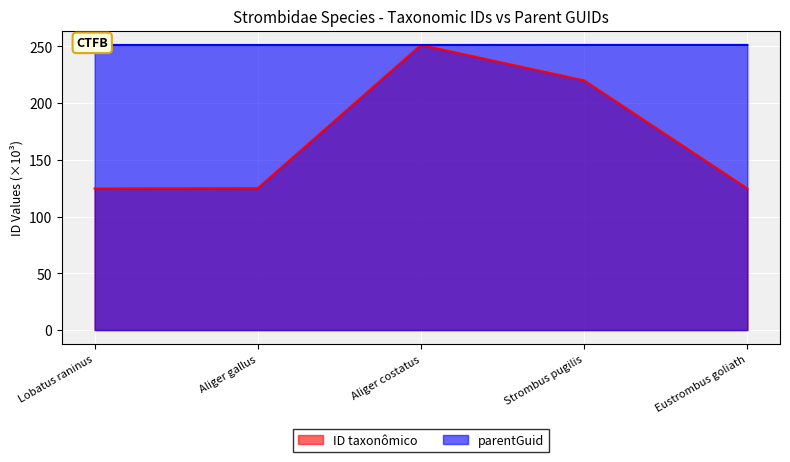

Which series has the largest range (max minus min)?

ID taxonômico